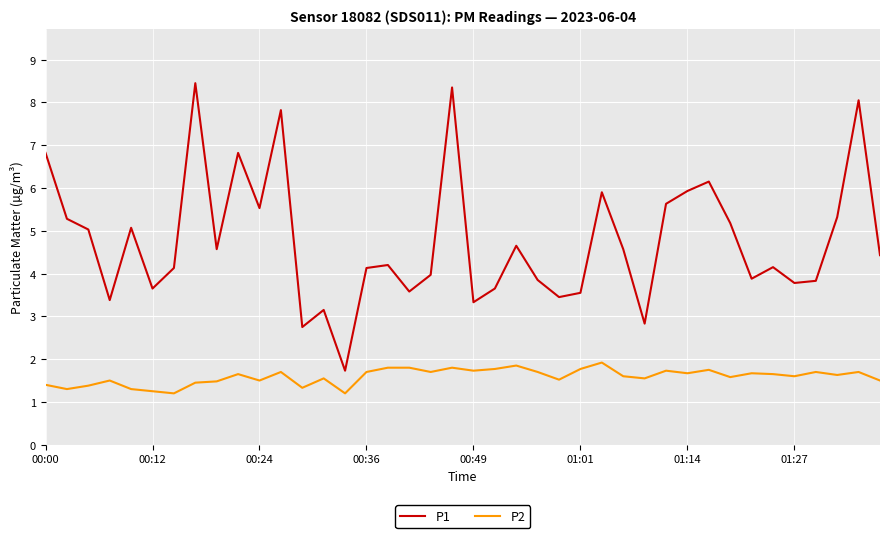

List the series in order of their overall mean, highest first.

P1, P2